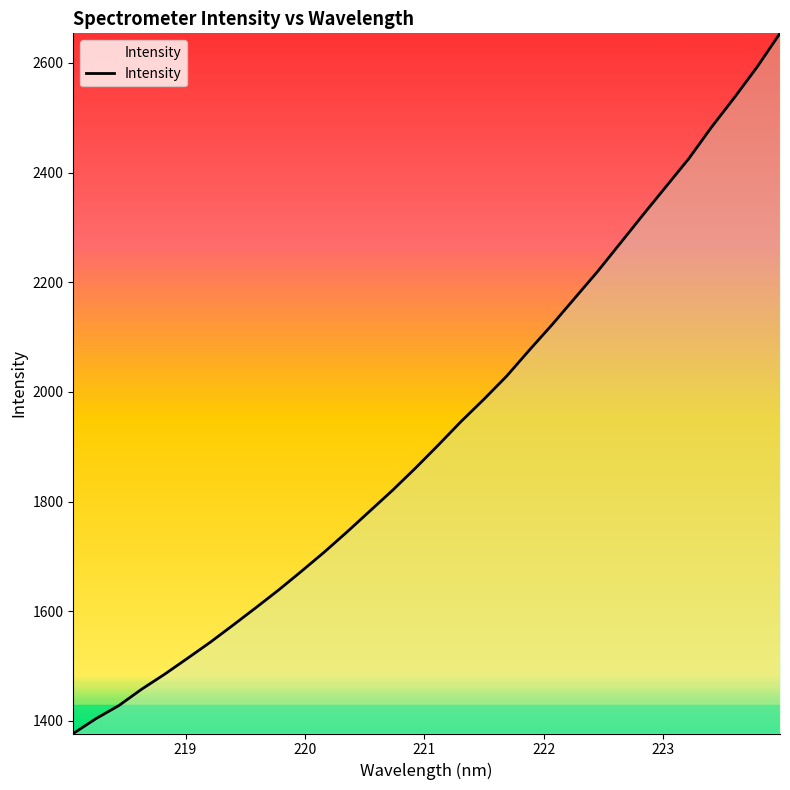

True or false: the data has more than 2 interior local peaks.

False